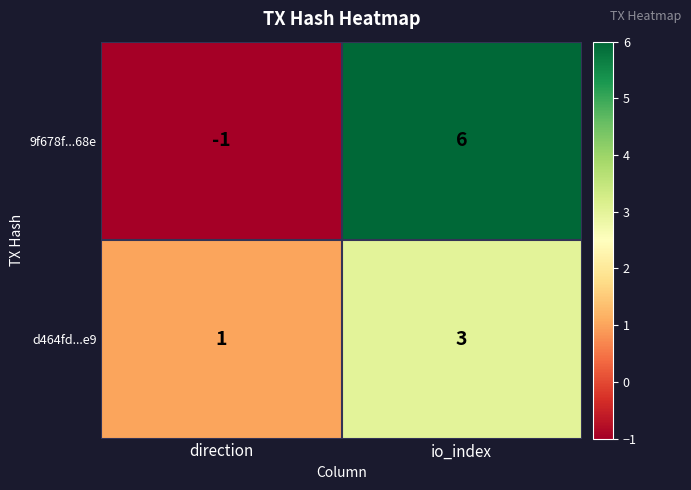

How many categories are shown in the chart?

2